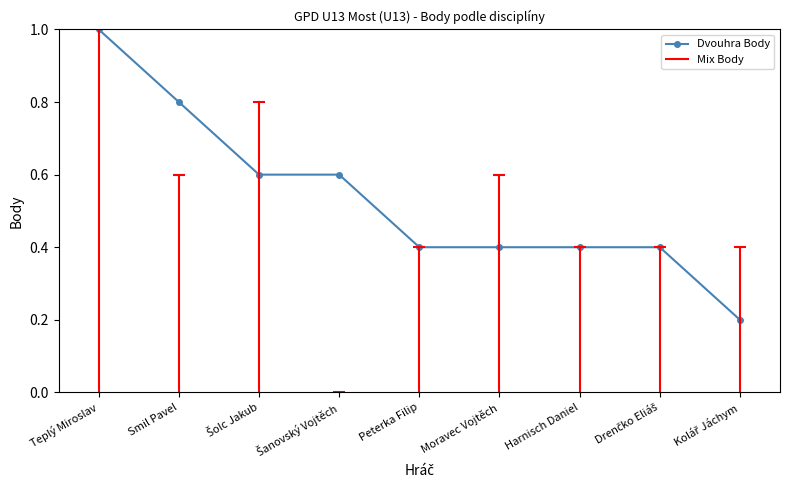

What is the maximum value shown in the chart?

1.0